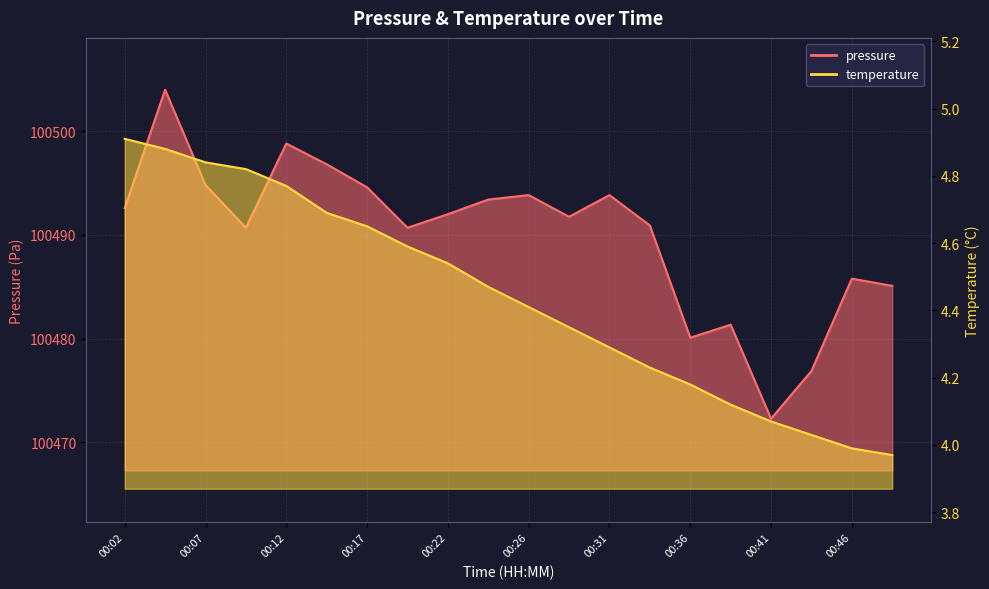

True or false: temperature has a value of 4.3 at 00:31.

True